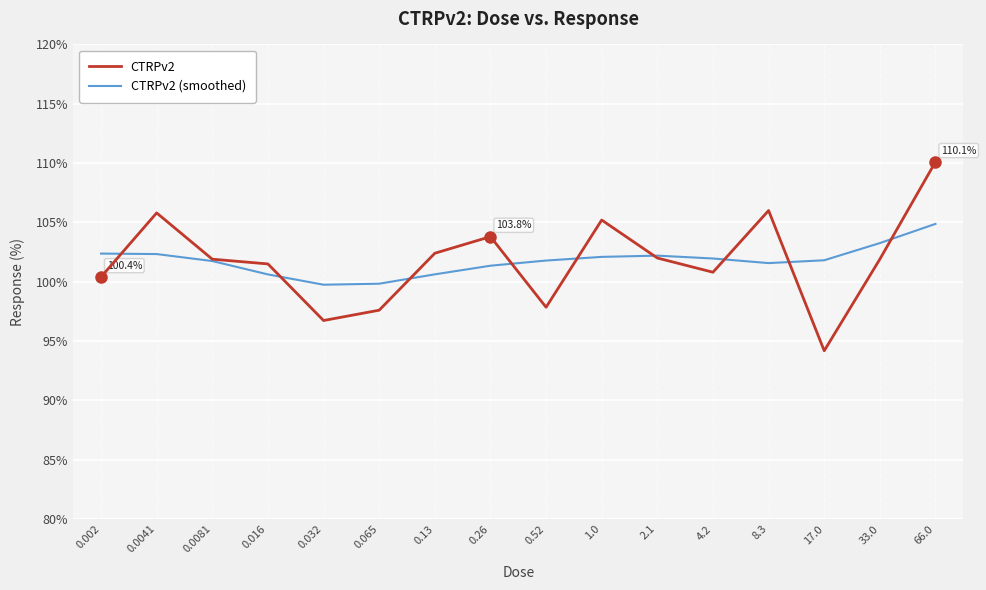

The value of CTRPv2 at 0.52 is 150.4. True or false?

False